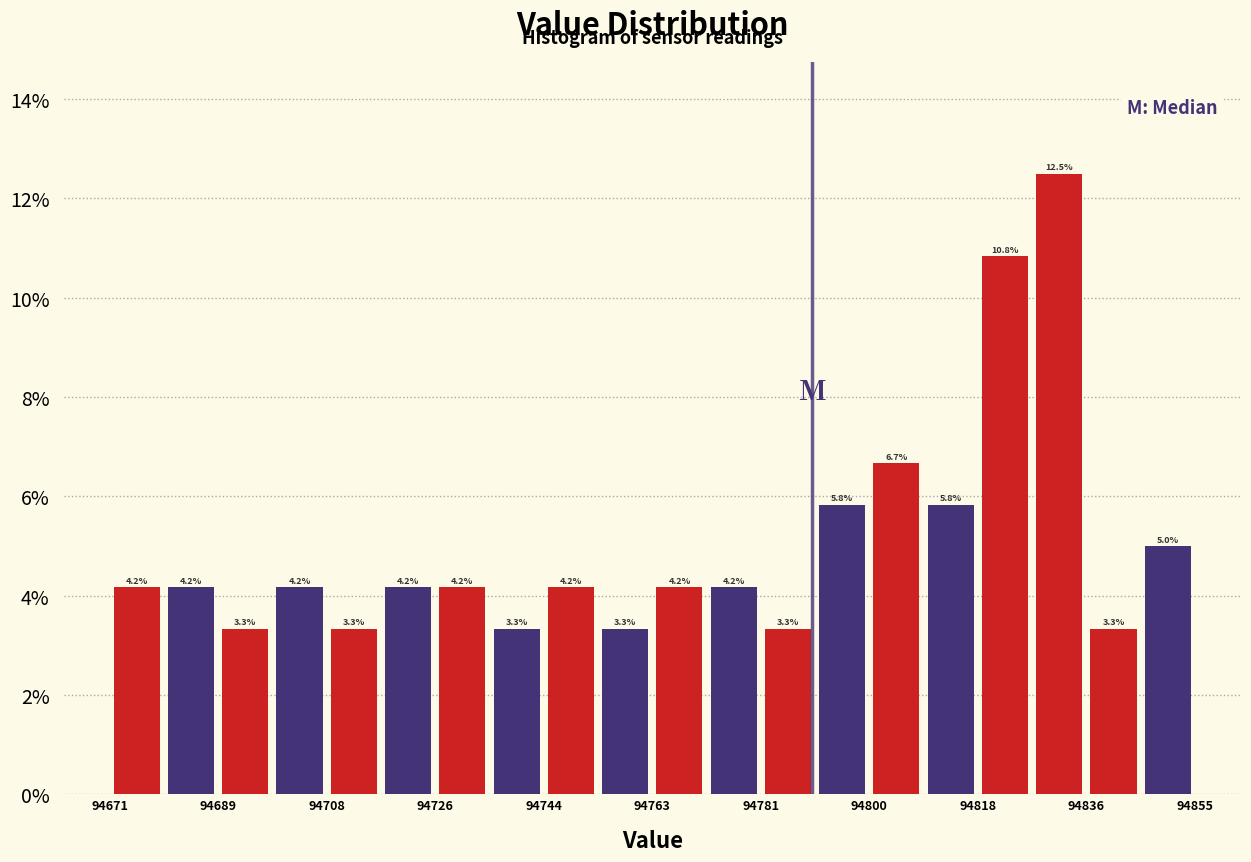

Over which range of the x-axis is the bar tallest?

94828 to 94836